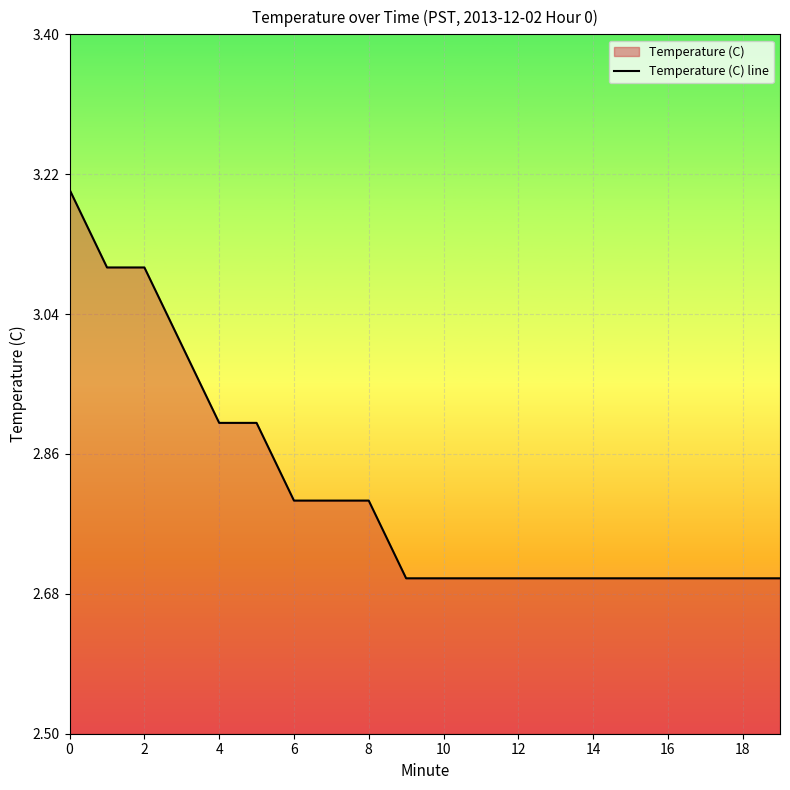

What is the sum of all values?

56.3